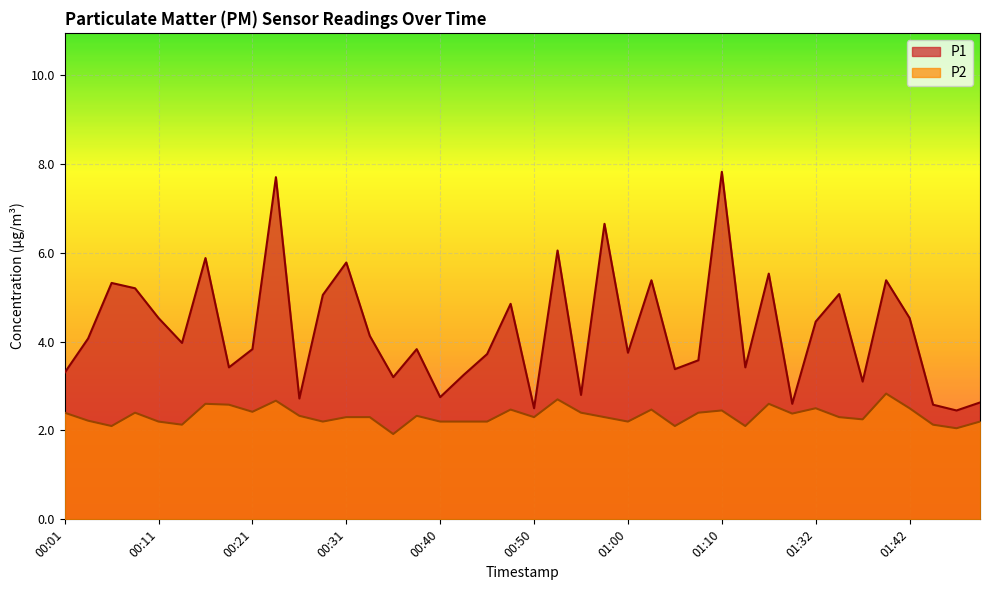

Does the chart display data point markers on the line(s)?

No